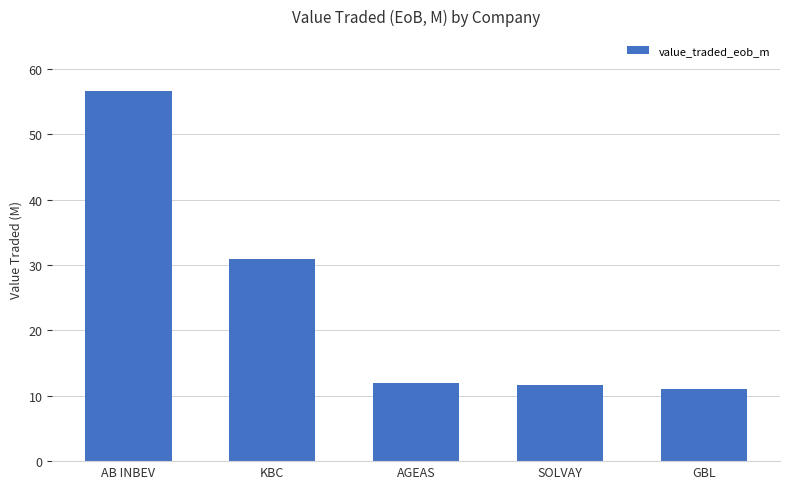

Reading right to left, extract all data points from this chart.

GBL=11.0	SOLVAY=11.7	AGEAS=12.0	KBC=30.9	AB INBEV=56.6